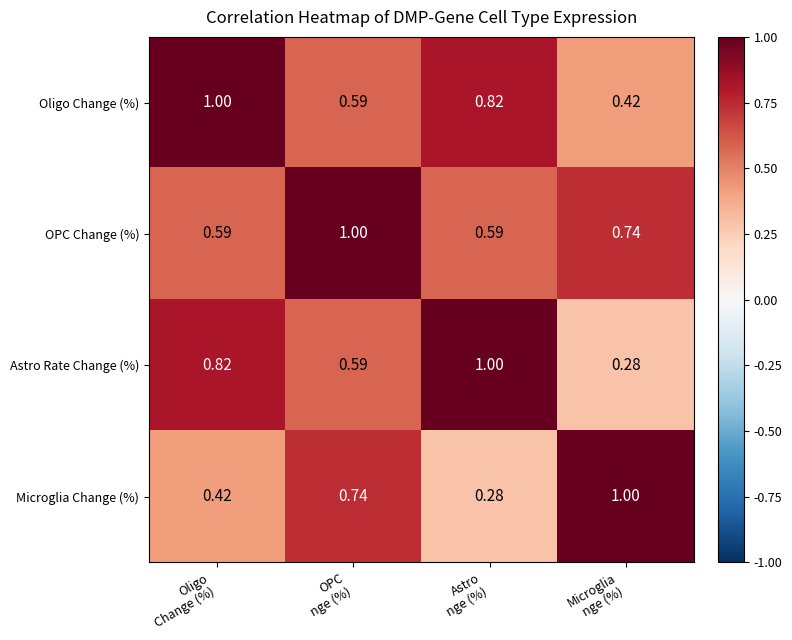

Rank the series by their average value, from lowest to highest.

Microglia Change (%), Astro Rate Change (%), Oligo Change (%), OPC Change (%)